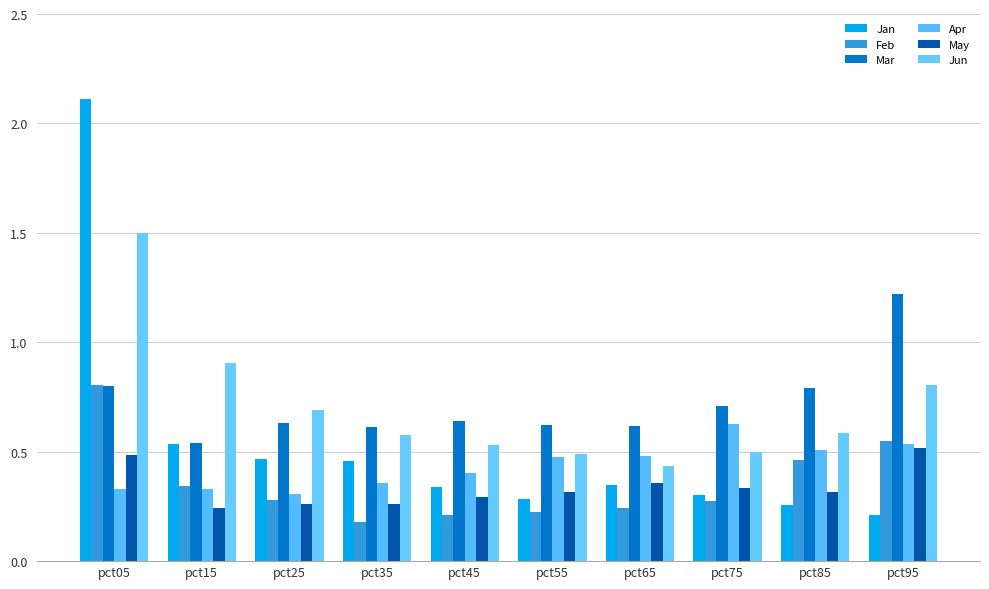

What is the sum of the May values at pct35 and pct85?

0.6